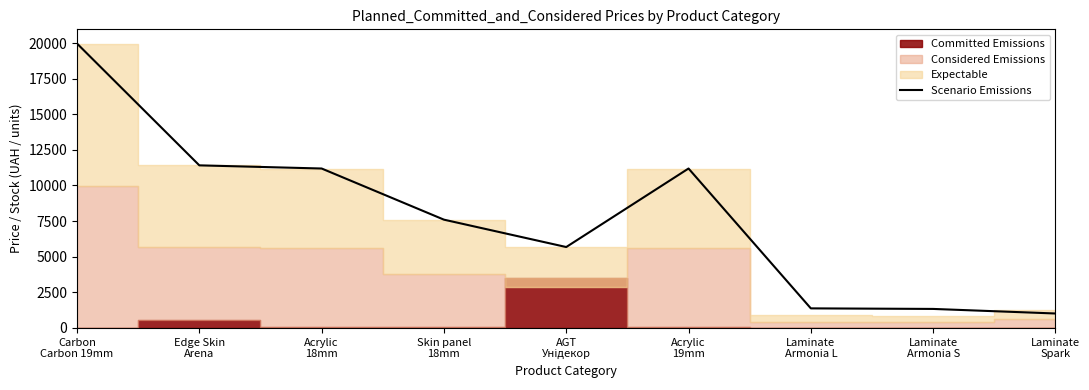

How many interior local valleys (lower than both neighbors) does the data have?

1